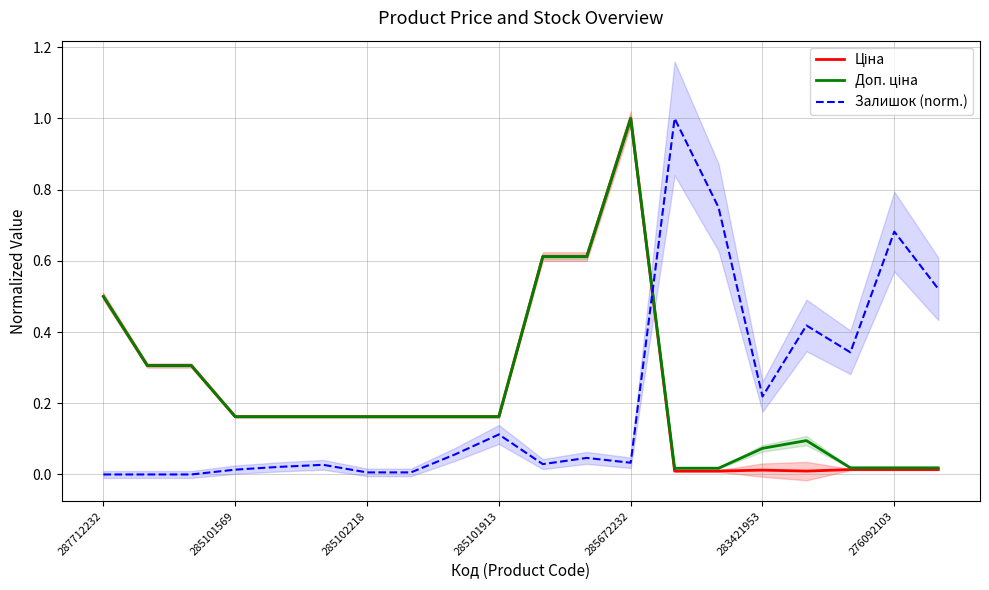

What is the difference between the second highest and minimum values in the Доп. ціна series?

0.6